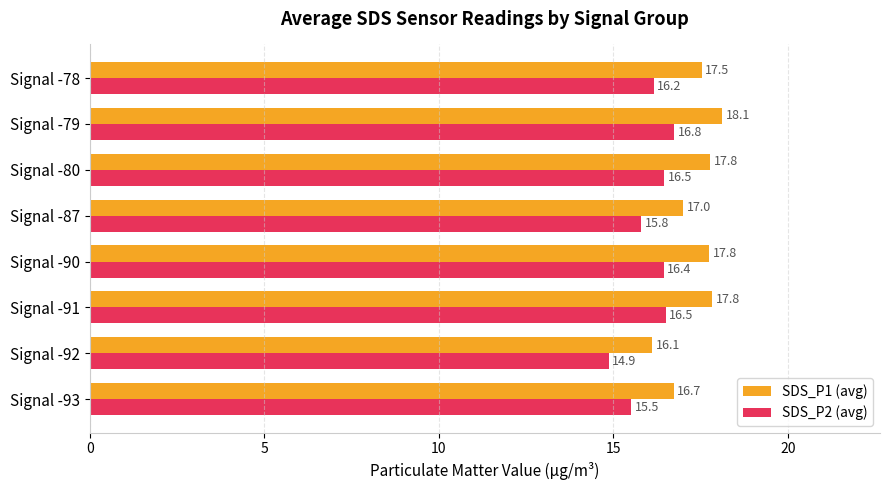

At which category is the sum across all series the highest?

Signal -79